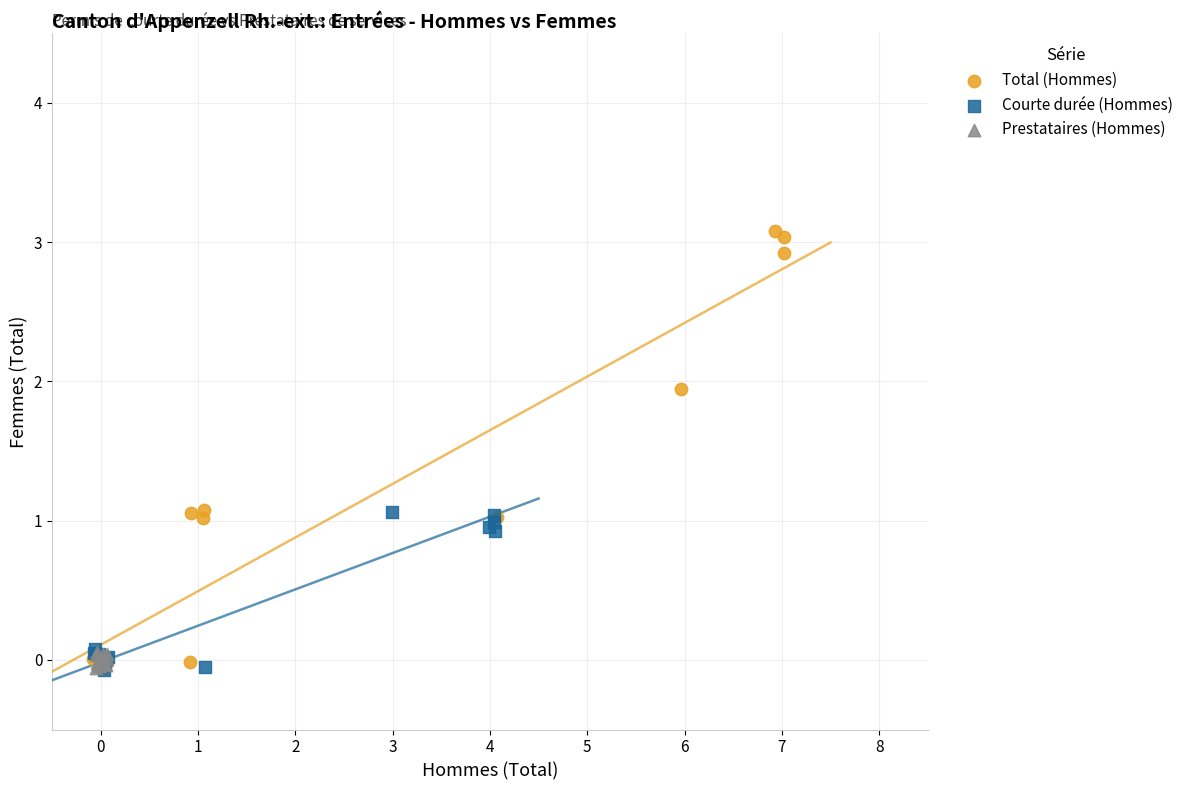

Which series contains the highest Y value?

Total (Hommes)